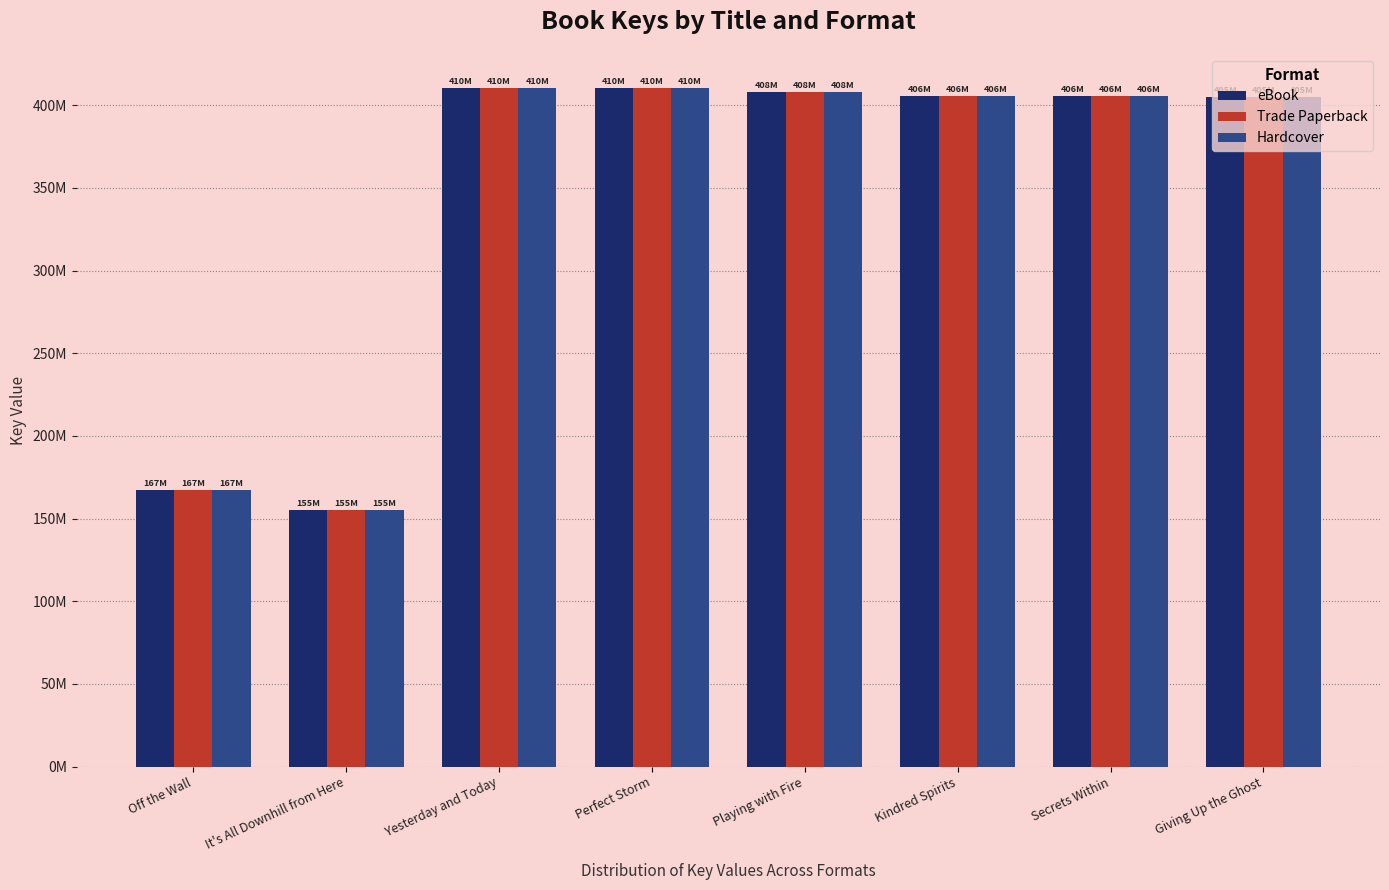

Does the chart contain any negative values?

No